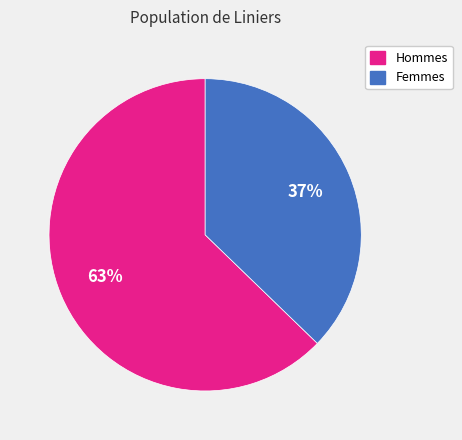

Does any single category account for the majority?

Yes